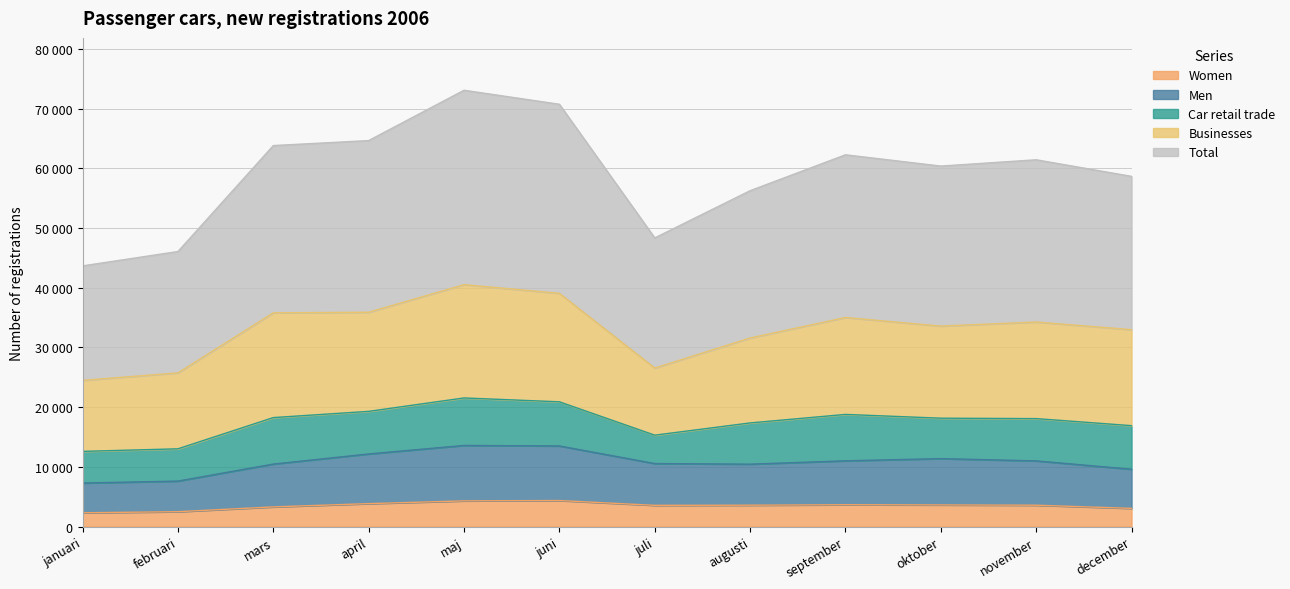

Which series has the largest total across all categories?

Total